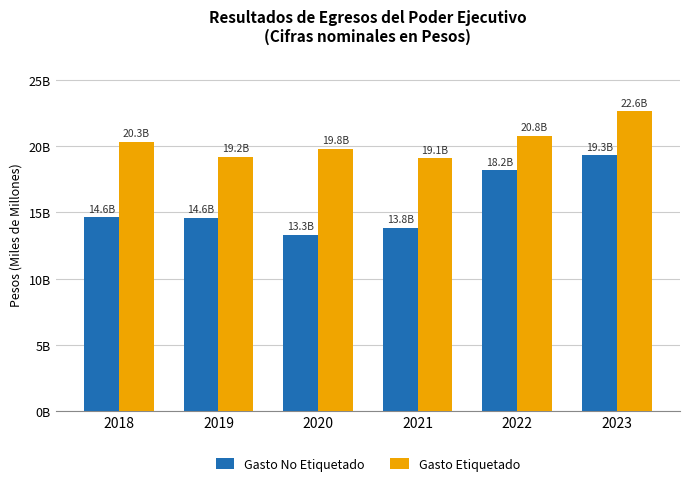

Reading right to left, transcribe all the data shown in this chart.

Gasto No Etiquetado: 19297195879.0	18174877734.6	13823204332.0	13319273382.2	14608358493.2	14626698012.5
Gasto Etiquetado: 22613479363.9	20764154142.3	19078268073.6	19802097858.3	19198041321.8	20315255836.2